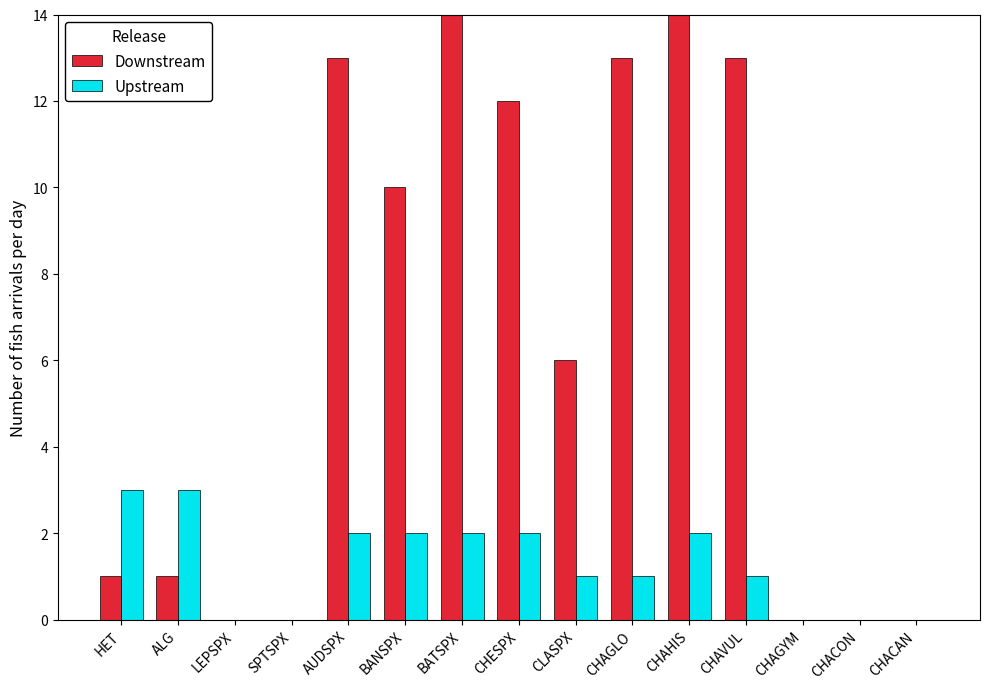

Which series changed the most between BATSPX and CHAGYM?

Downstream